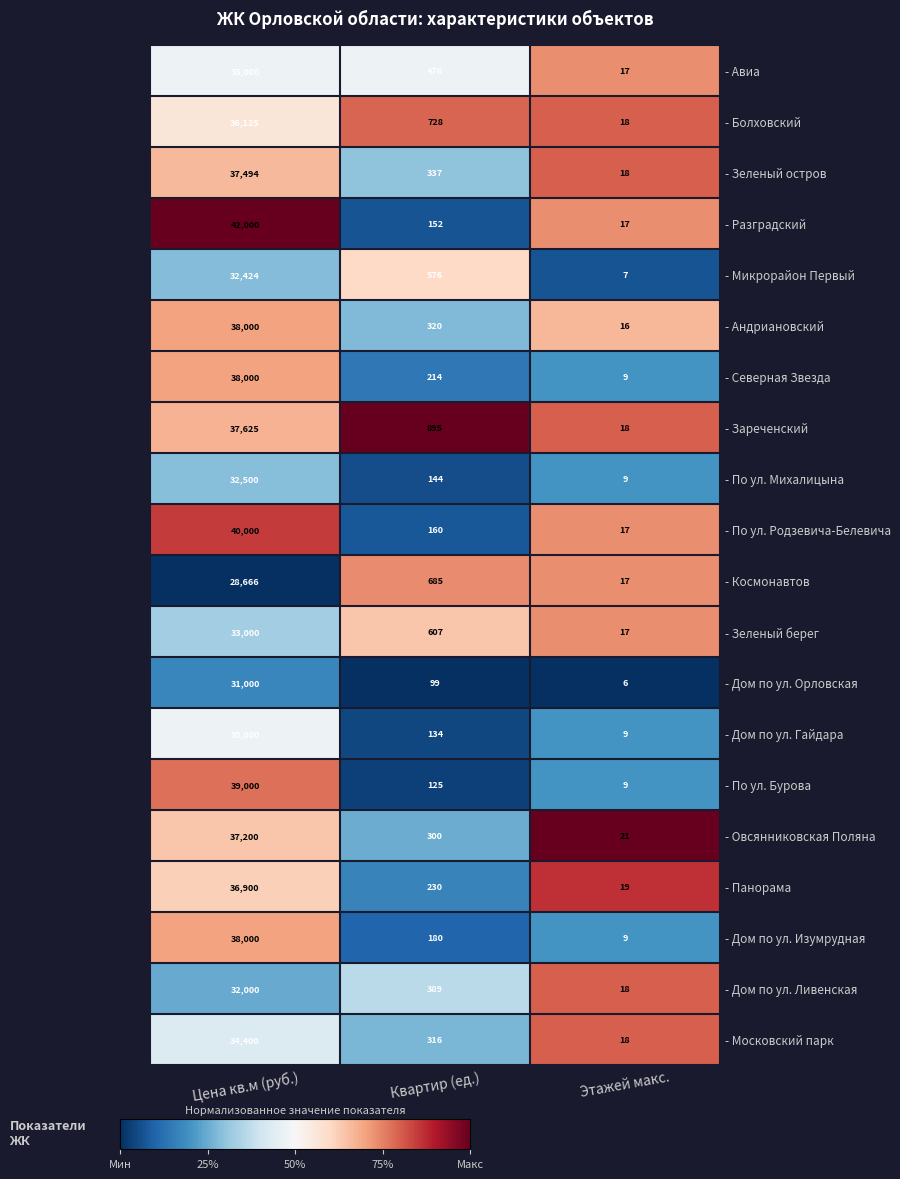

What is the total value across all series at Этажей макс.?

289